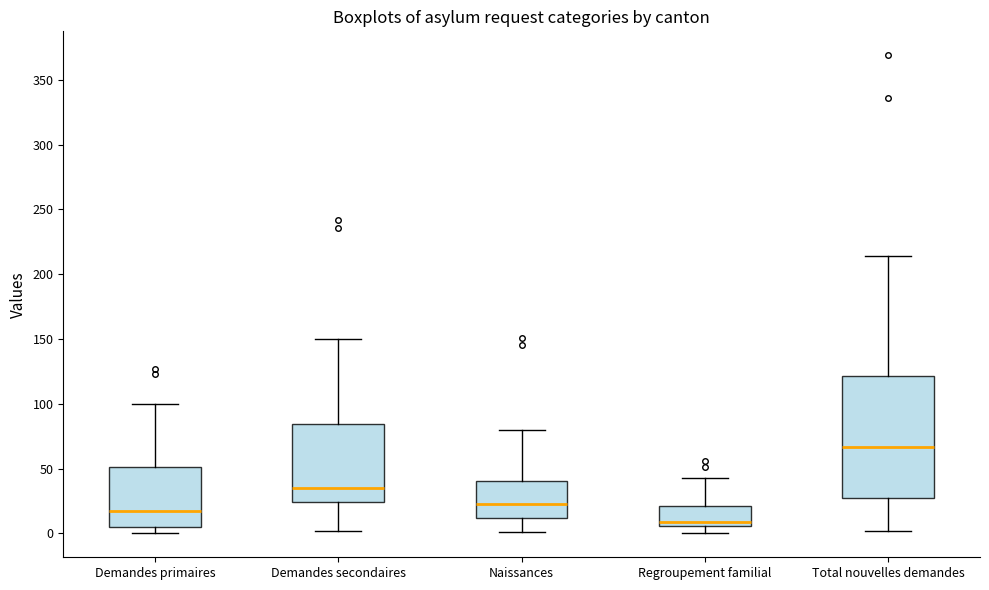

Where does the median line of the box for Regroupement familial sit on the y-axis? The values are not printed on the chart, so give them approximately, as read against the axis.

10